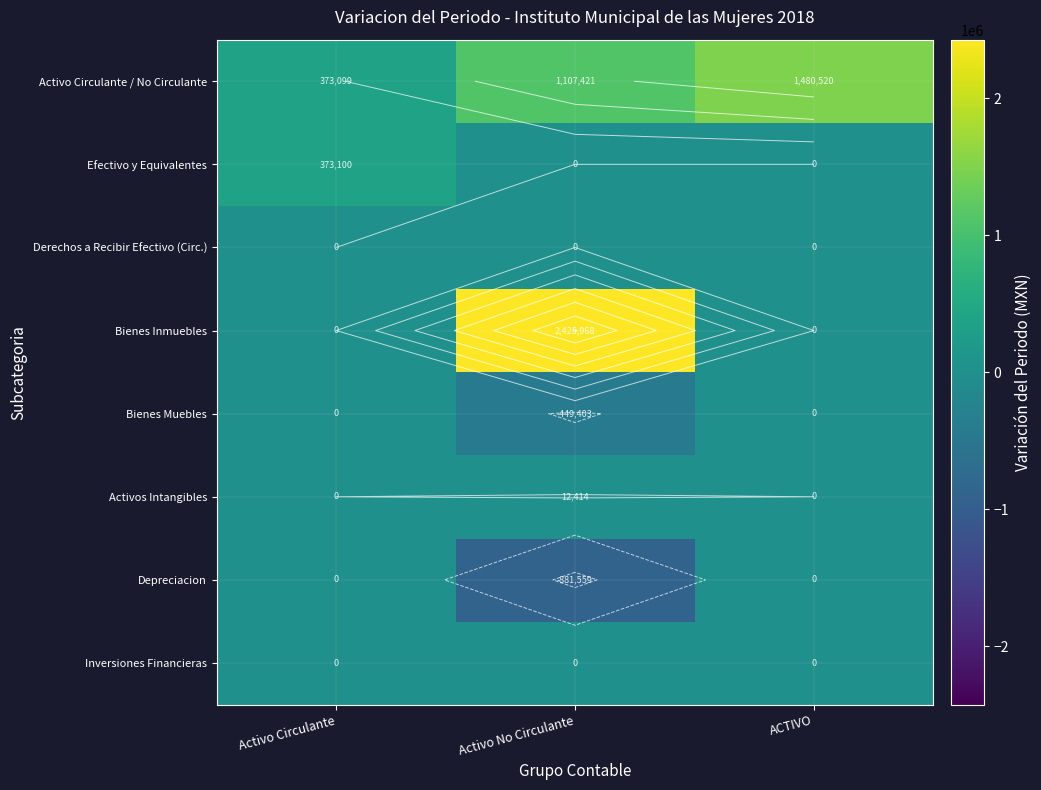

Is the value of Bienes Muebles at ACTIVO greater than the value of Efectivo y Equivalentes at Activo No Circulante?

No